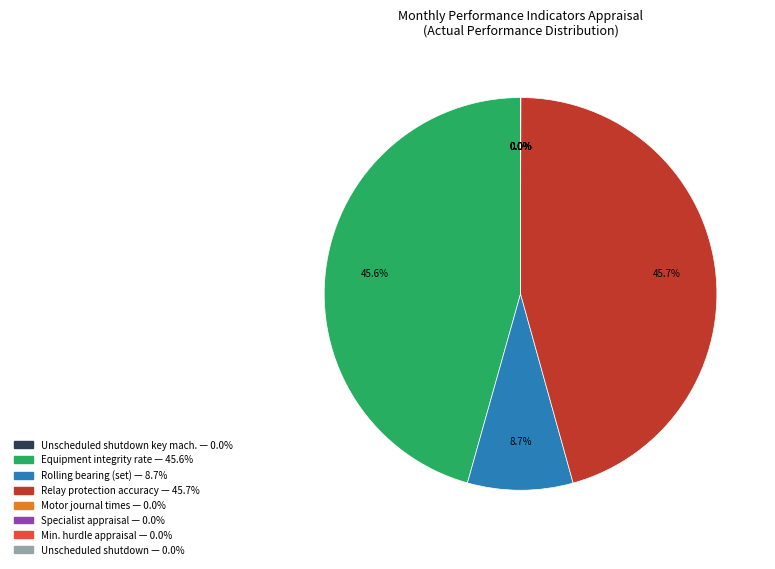

Is there a majority slice in this chart?

No